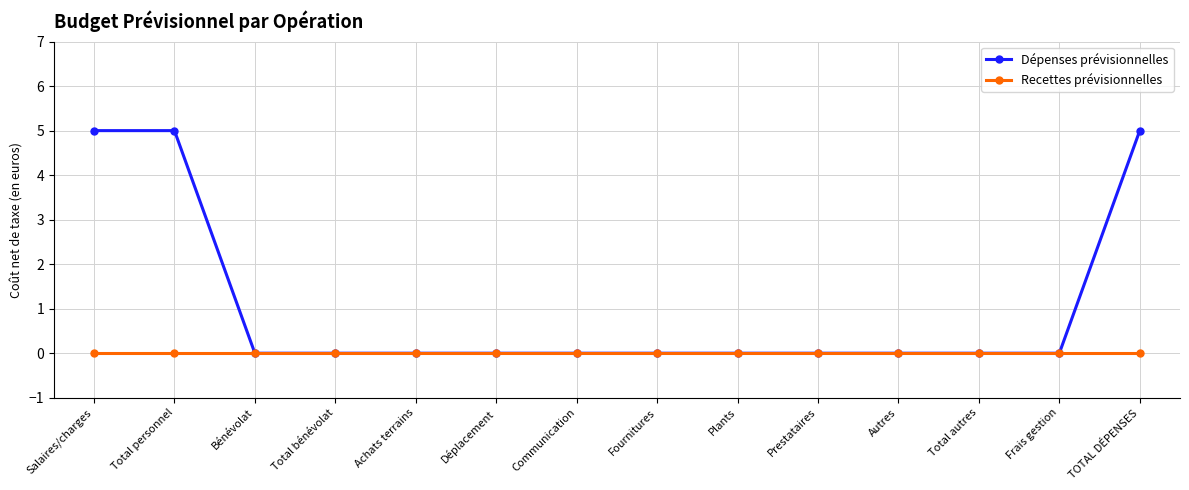

Rank the series by their average value, from highest to lowest.

Dépenses prévisionnelles, Recettes prévisionnelles